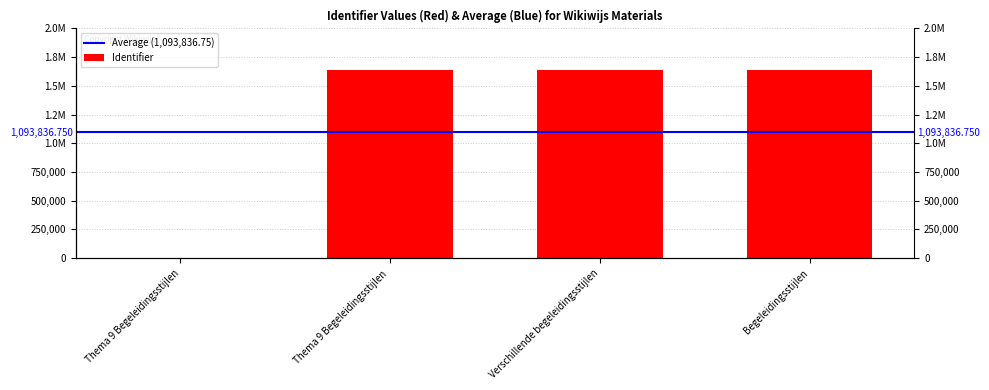

What is the value of the 3rd bar from the left?

1638404